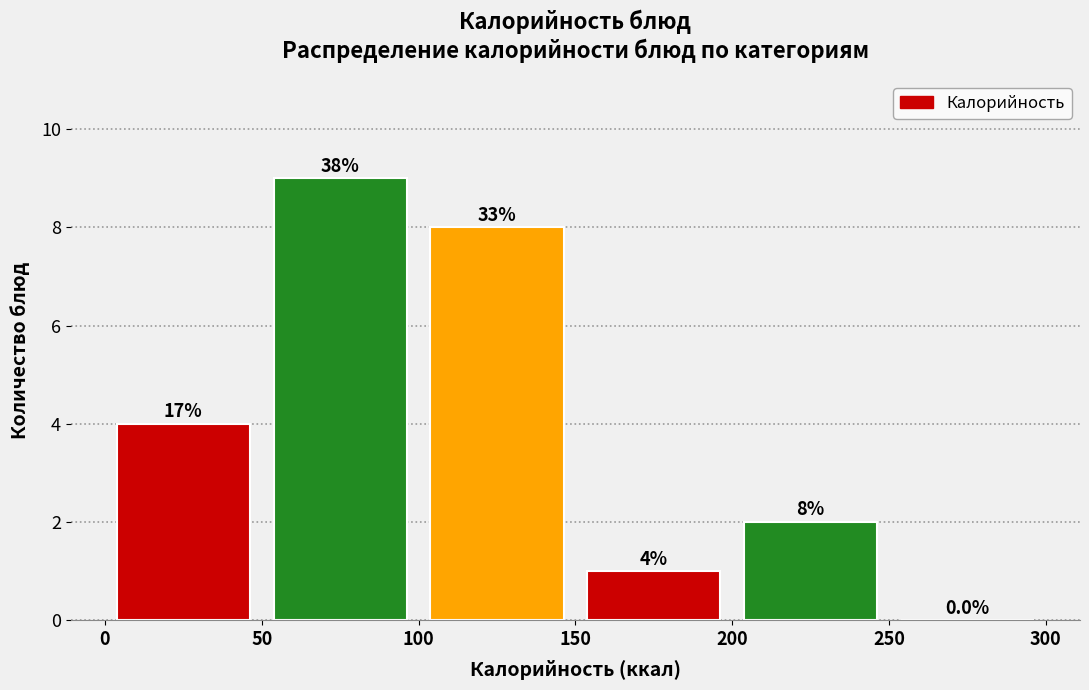

Over which range of the x-axis is the bar tallest?

50 to 100